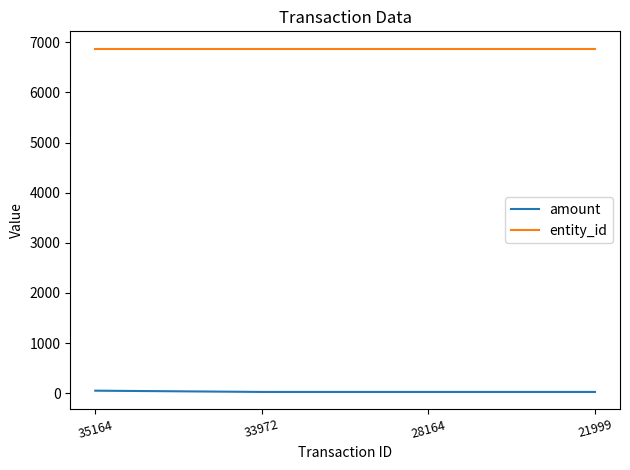

What is the minimum value for entity_id?

6877